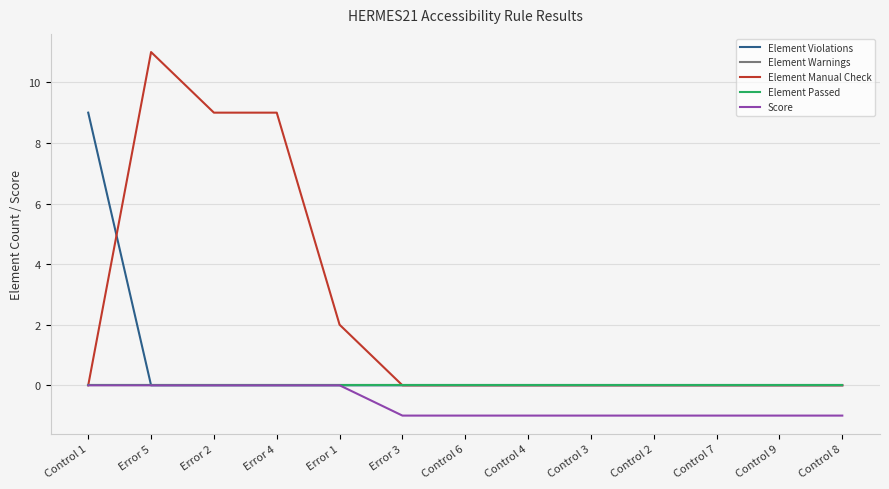

Is the value of Element Warnings at Control 6 greater than the value of Element Violations at Error 2?

No